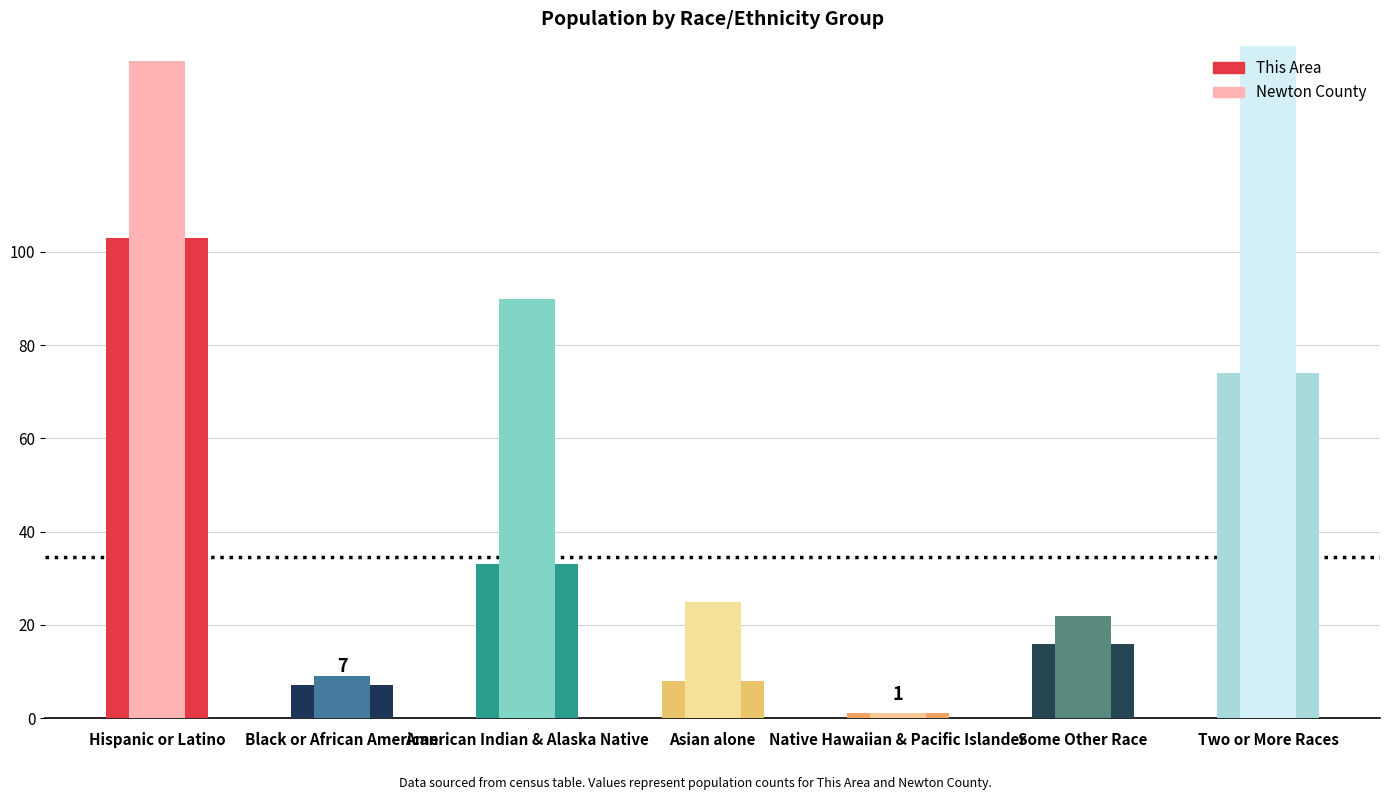

Are the bars horizontal?

No